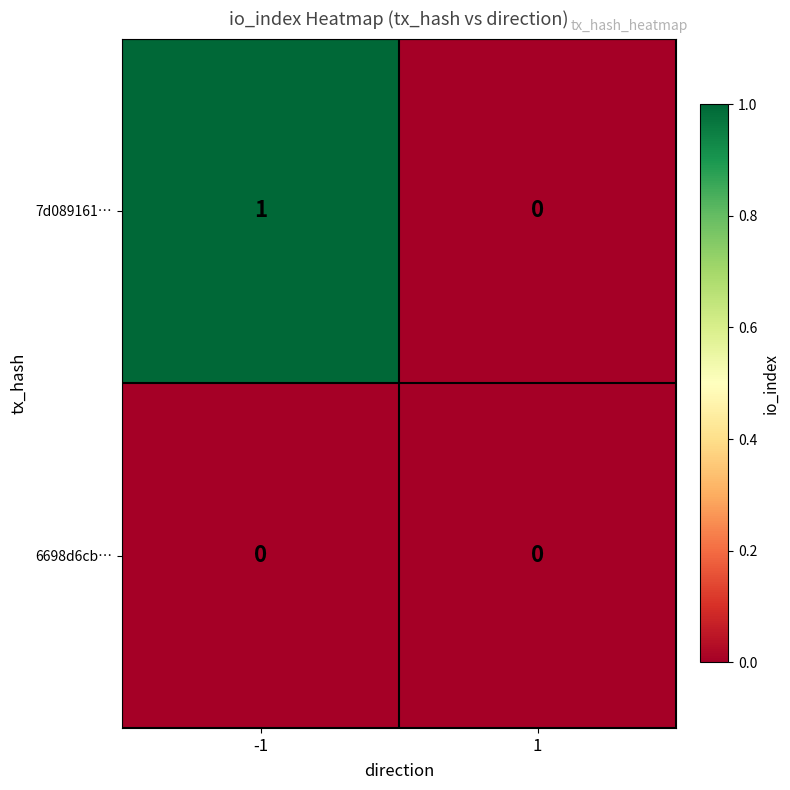

Rank the series by their average value, from highest to lowest.

7d089161…, 6698d6cb…